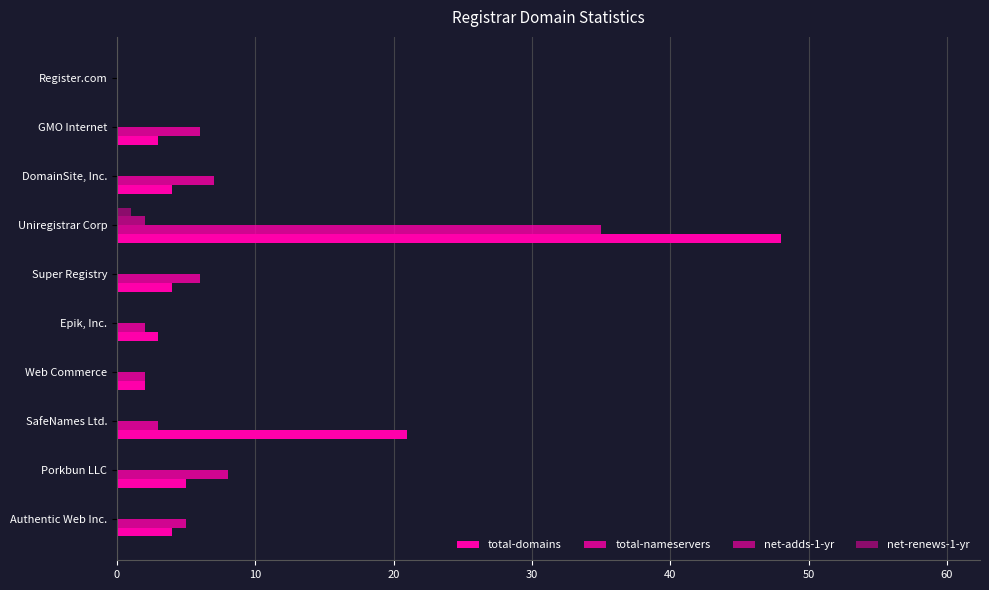

Count the number of categories in the chart.

10